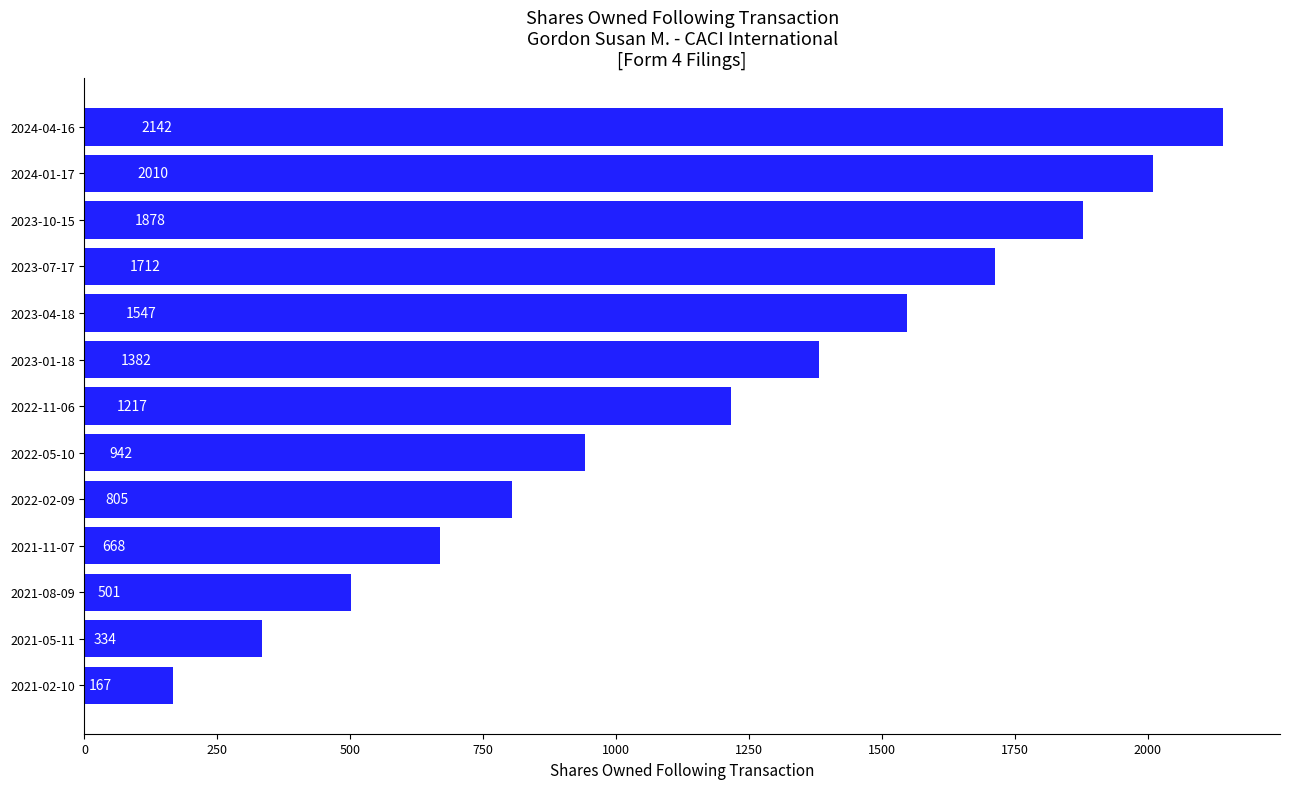

How many categories are shown in the chart?

13